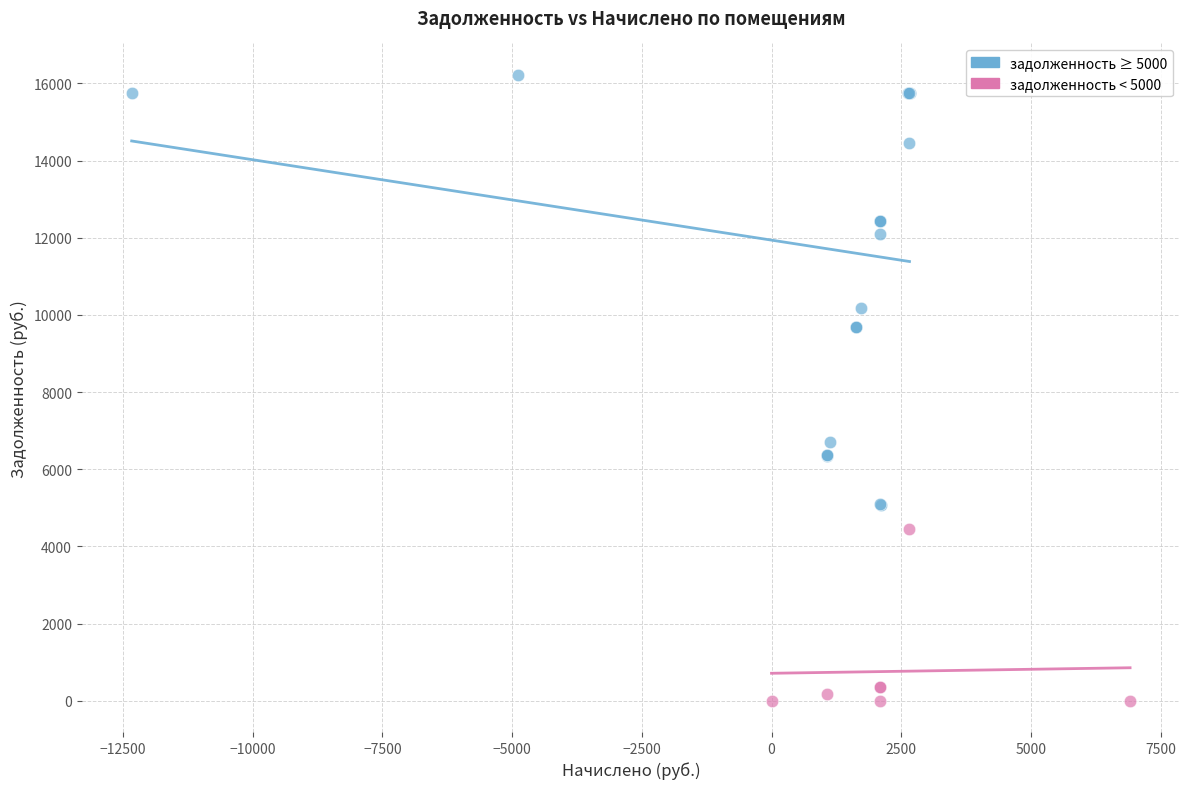

Which series reaches the minimum Y coordinate?

задолженность < 5000